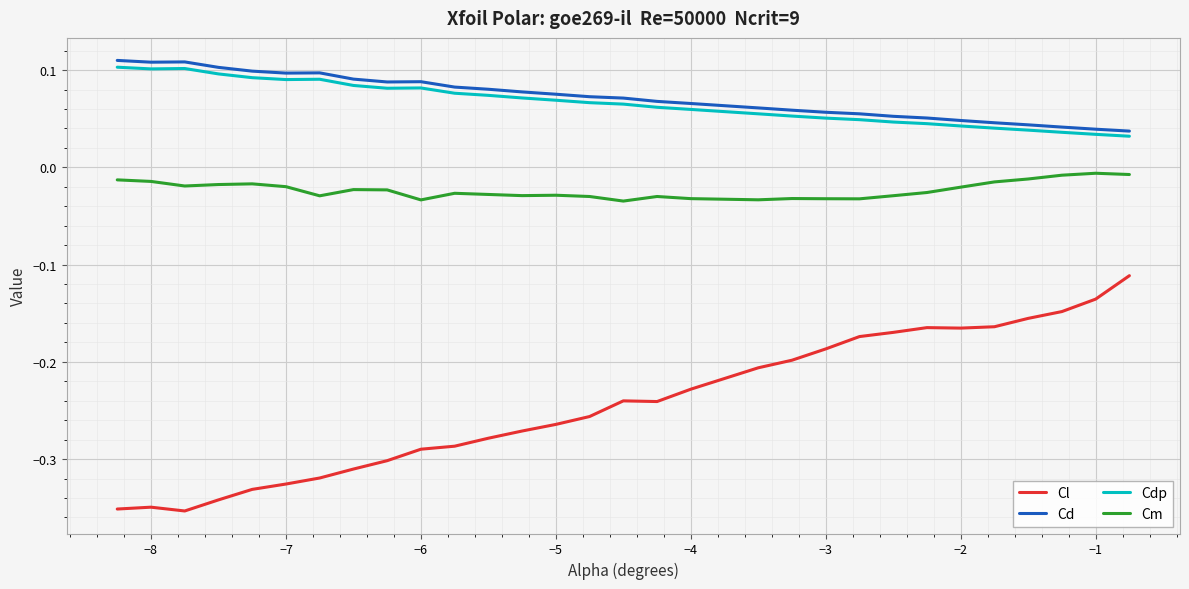

True or false: Cdp and Cm cross at least once.

False